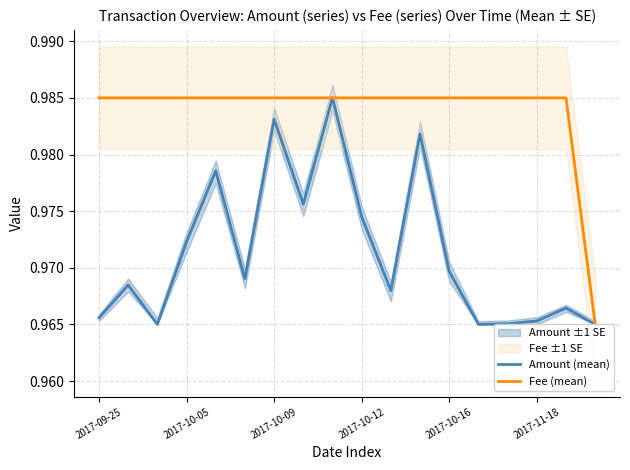

Which series has the largest total across all categories?

Fee (mean)